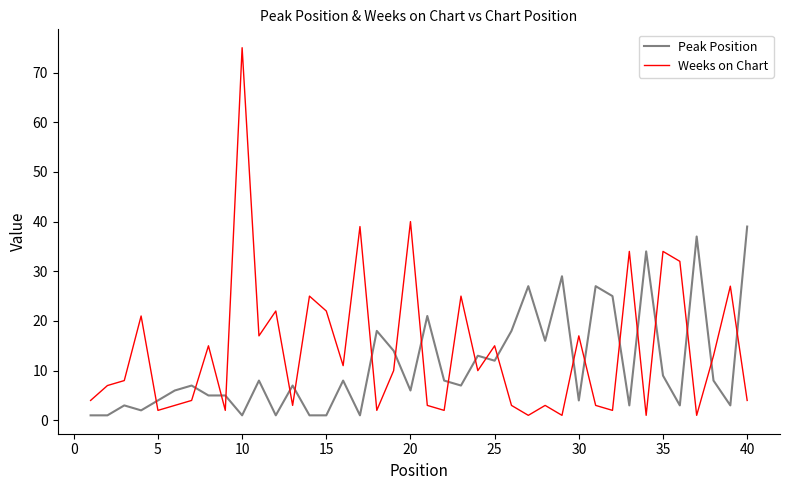

Which series ends up on top after the final intersection of Weeks on Chart and Peak Position?

Peak Position